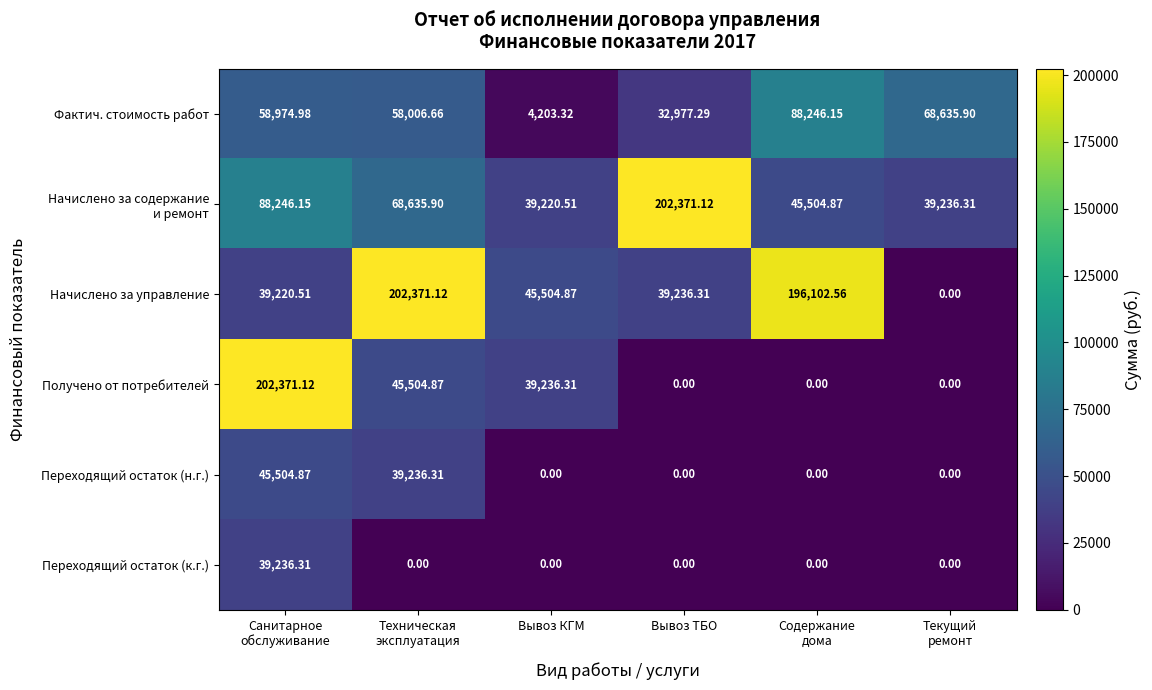

Which series has the largest total across all categories?

Начислено за управление